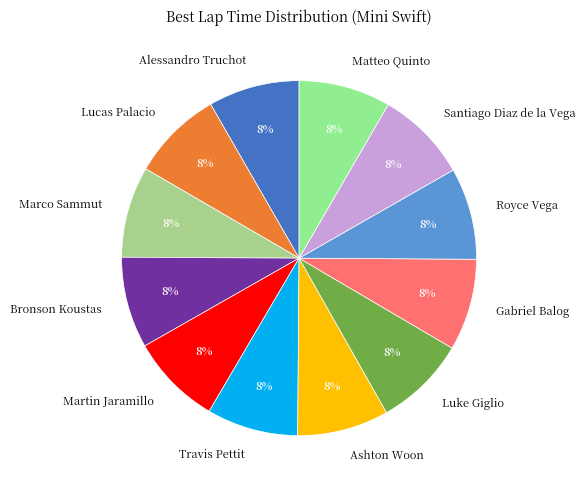

Combined, do Ashton Woon and Luke Giglio account for over 50%?

No